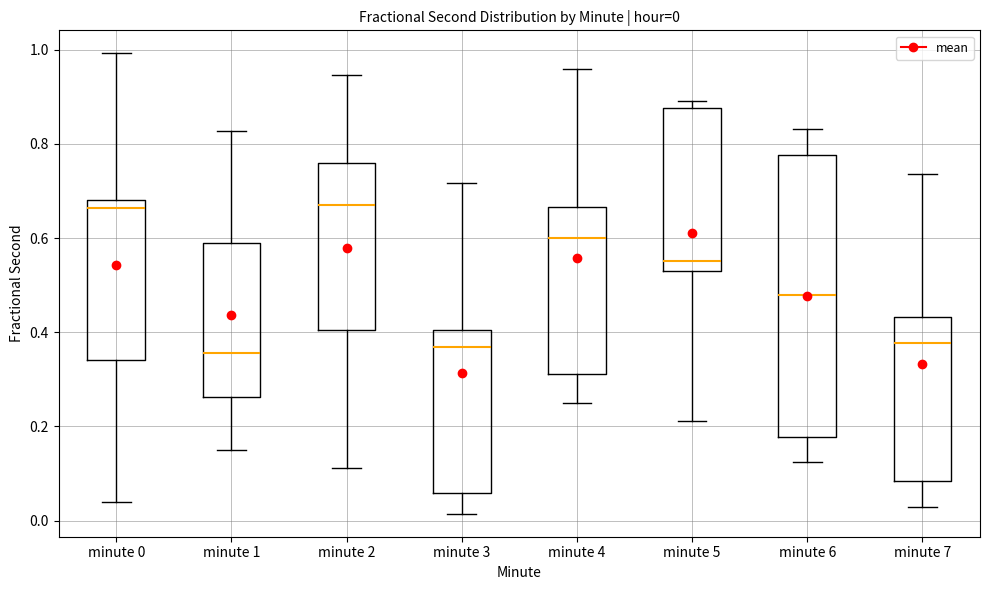

Comparing the boxes themselves (not the whiskers), which one is the tallest?

minute 6